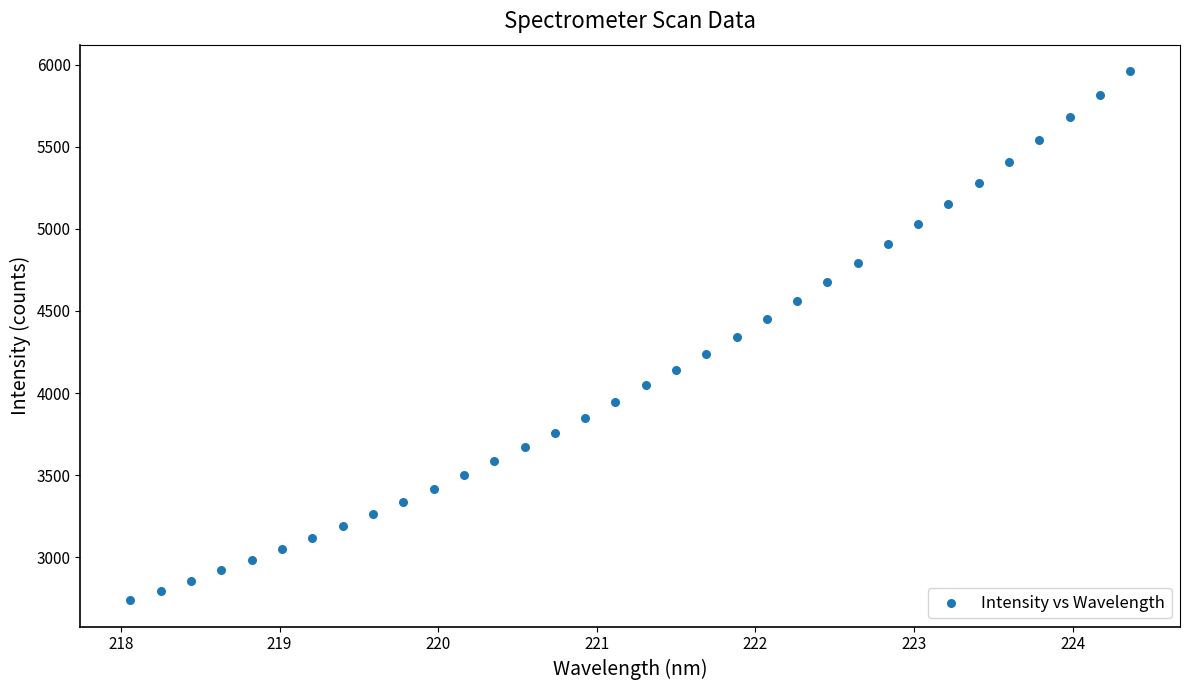

What is the range of X values (max minus min)?

6.3